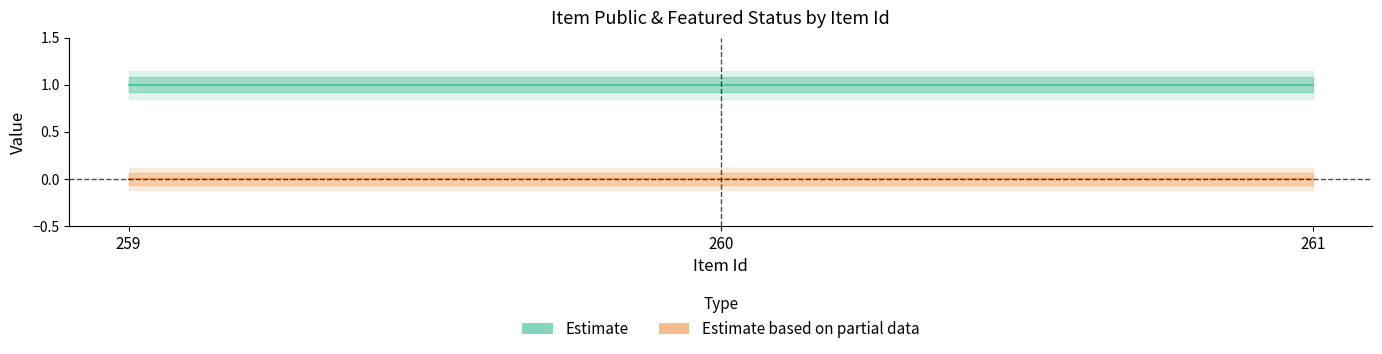

What value does the public series have at 260?

1